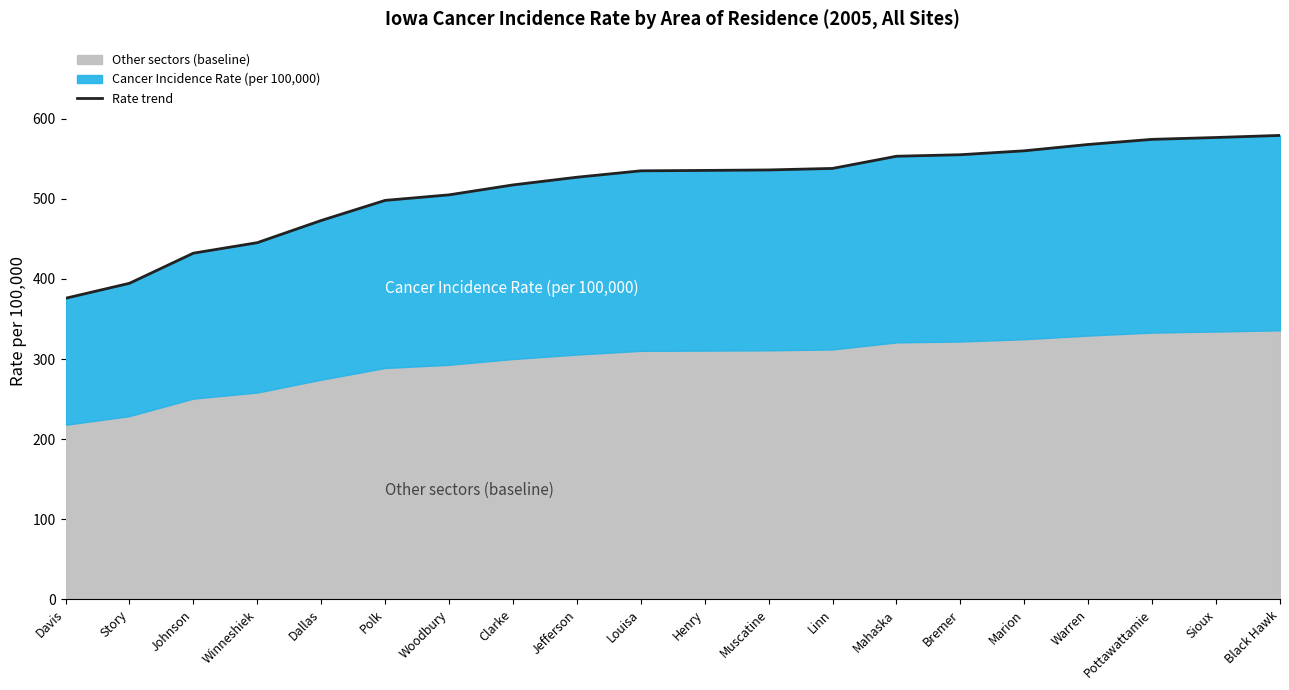

Between Bremer and Mahaska, which is larger?

Bremer